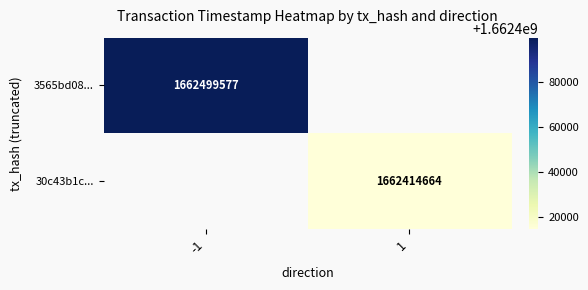

The 3565bd08... series shows 2662557646 at -1. True or false?

False